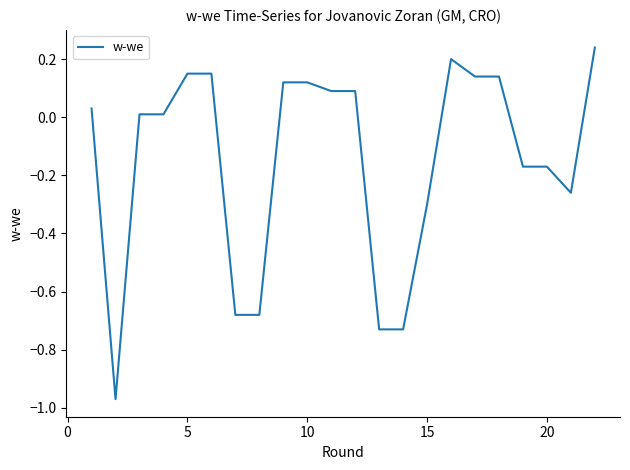

What is the difference between the maximum and minimum values?

1.2